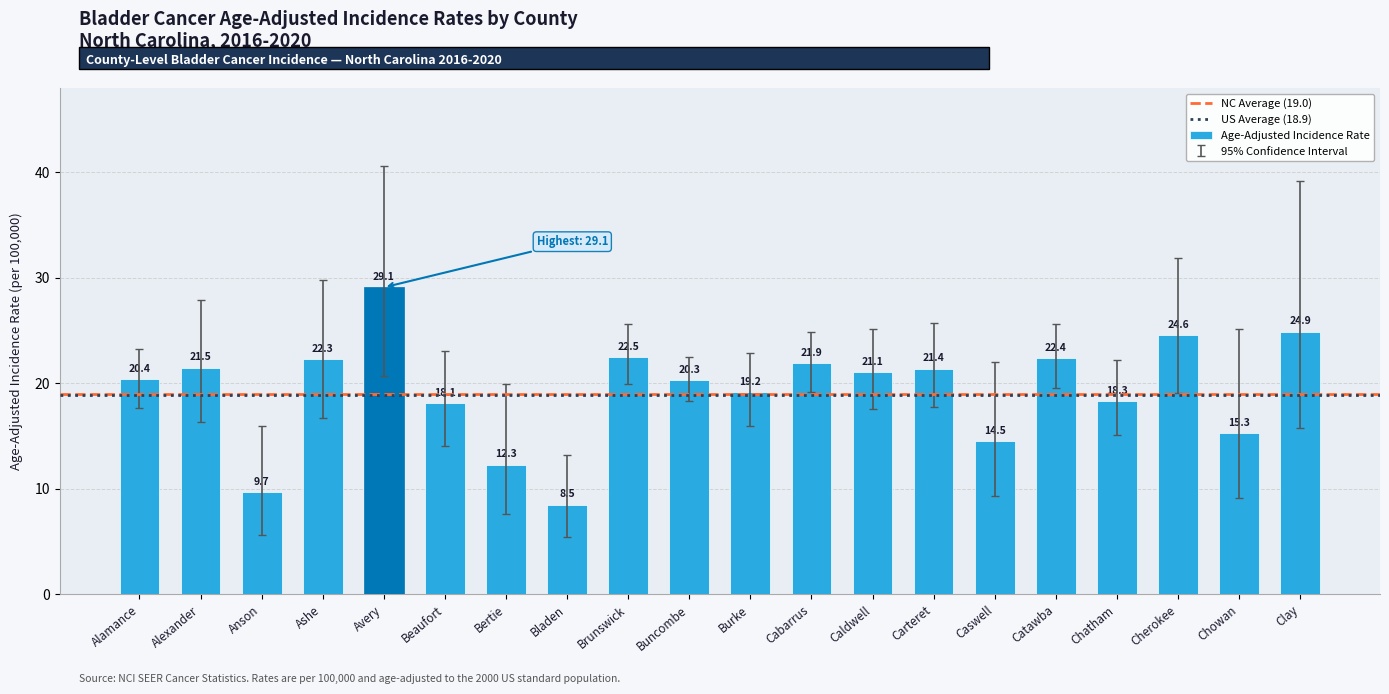

Read the value at Caldwell.

21.1